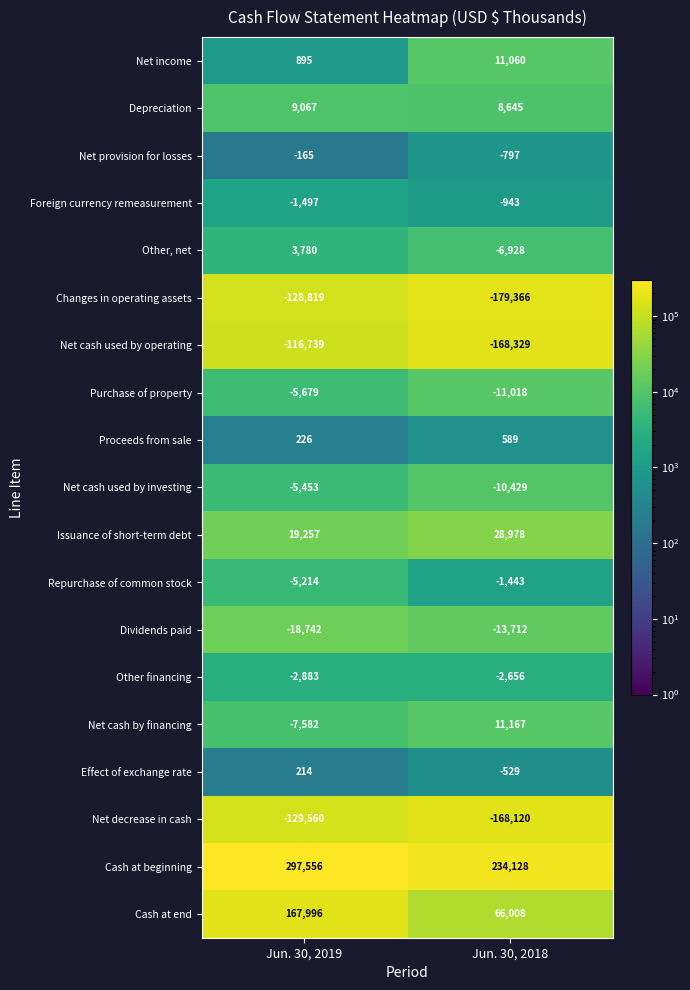

How many data points does each series have?

2